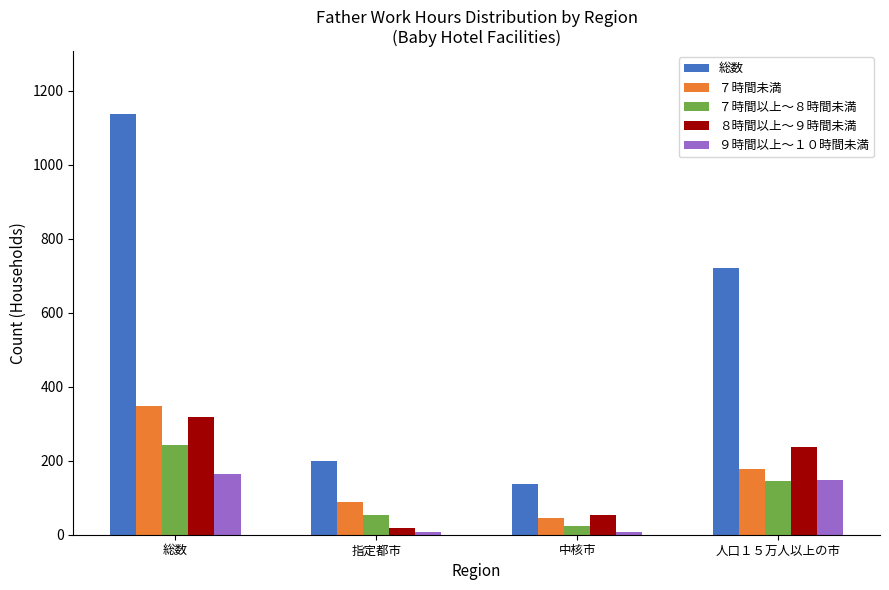

What position from the left is 中核市?

3